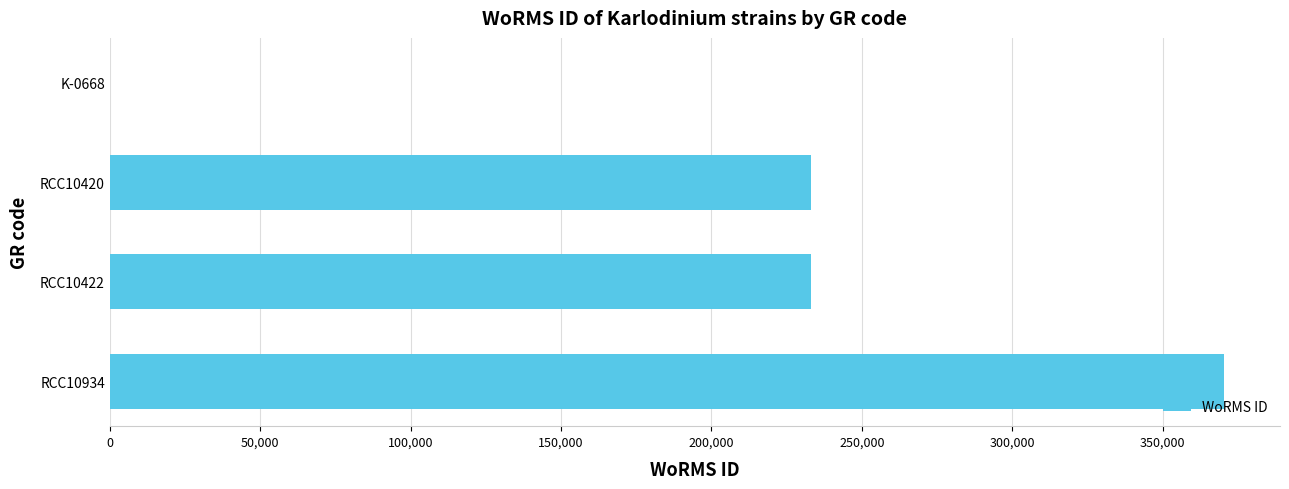

The value at RCC10422 is 233037. True or false?

True